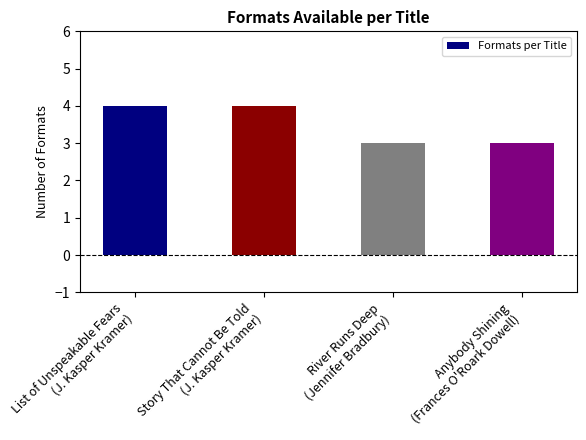

What position from the left is List of Unspeakable Fears
(J. Kasper Kramer)?

1